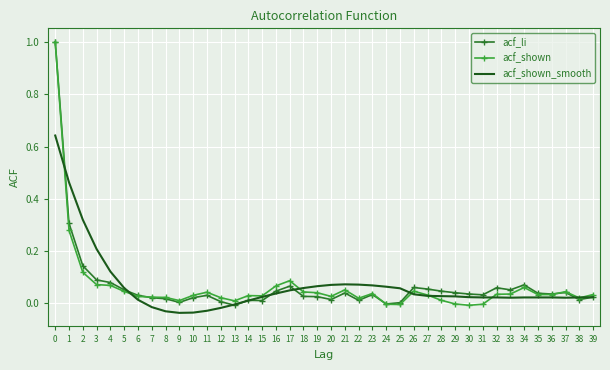

What is the maximum value shown in the chart?

1.0